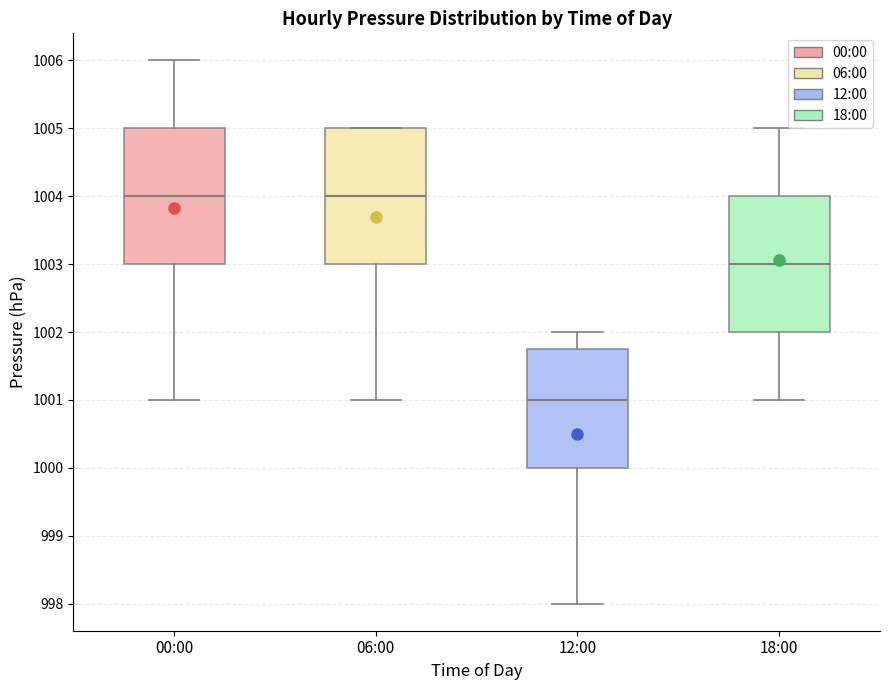

Where does the median line of the box for 00:00 sit on the y-axis? The values are not printed on the chart, so give them approximately, as read against the axis.

1004.0